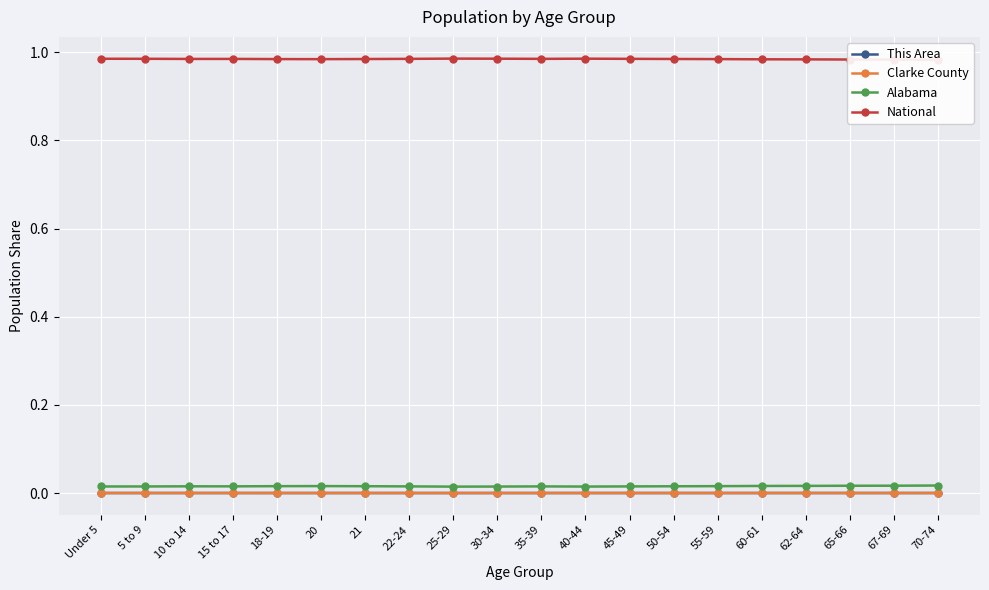

Which series changed the most between Under 5 and 10 to 14?

National